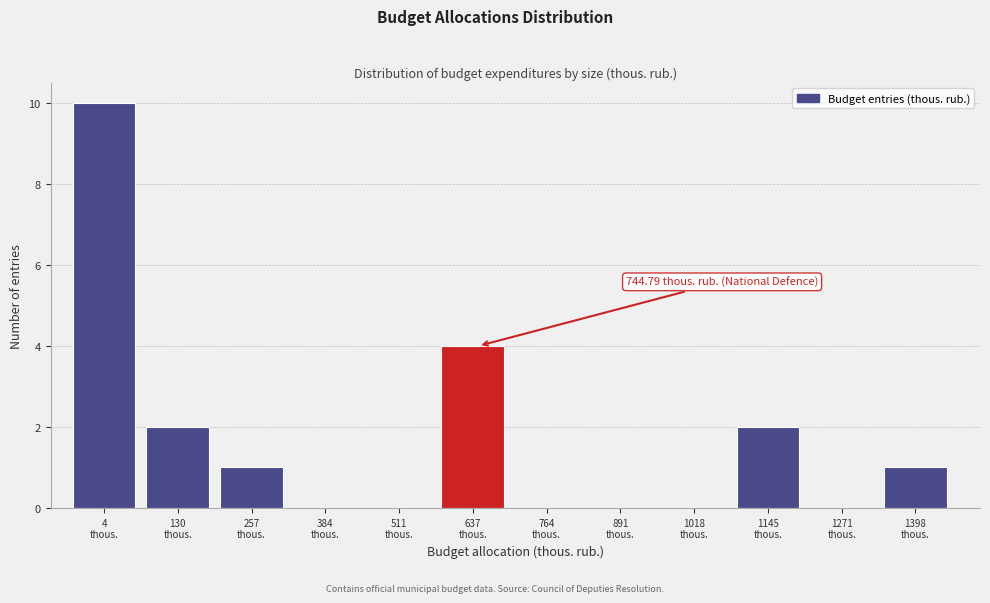

What is the greatest value displayed?

10